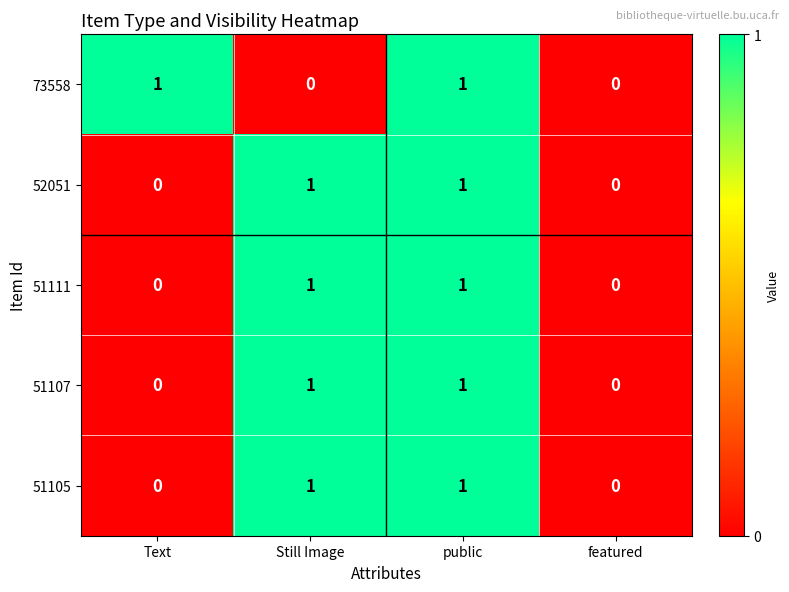

The 51105 series shows 0 at featured. True or false?

True